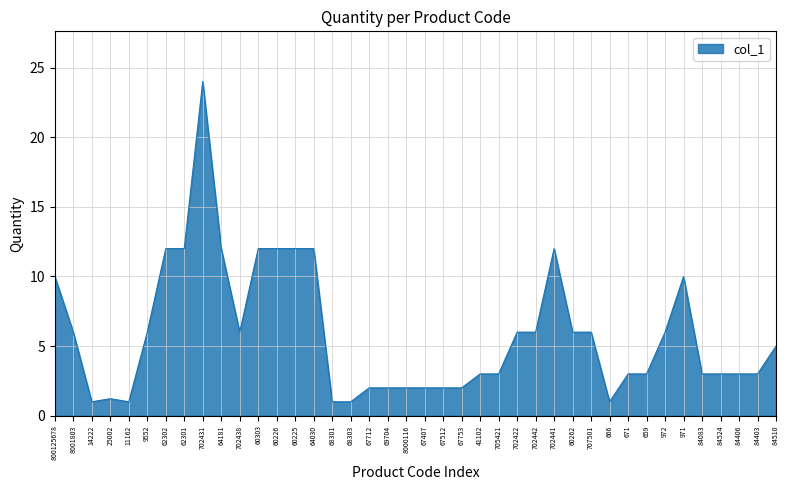

What is the approximate value at 8001803?

6.0